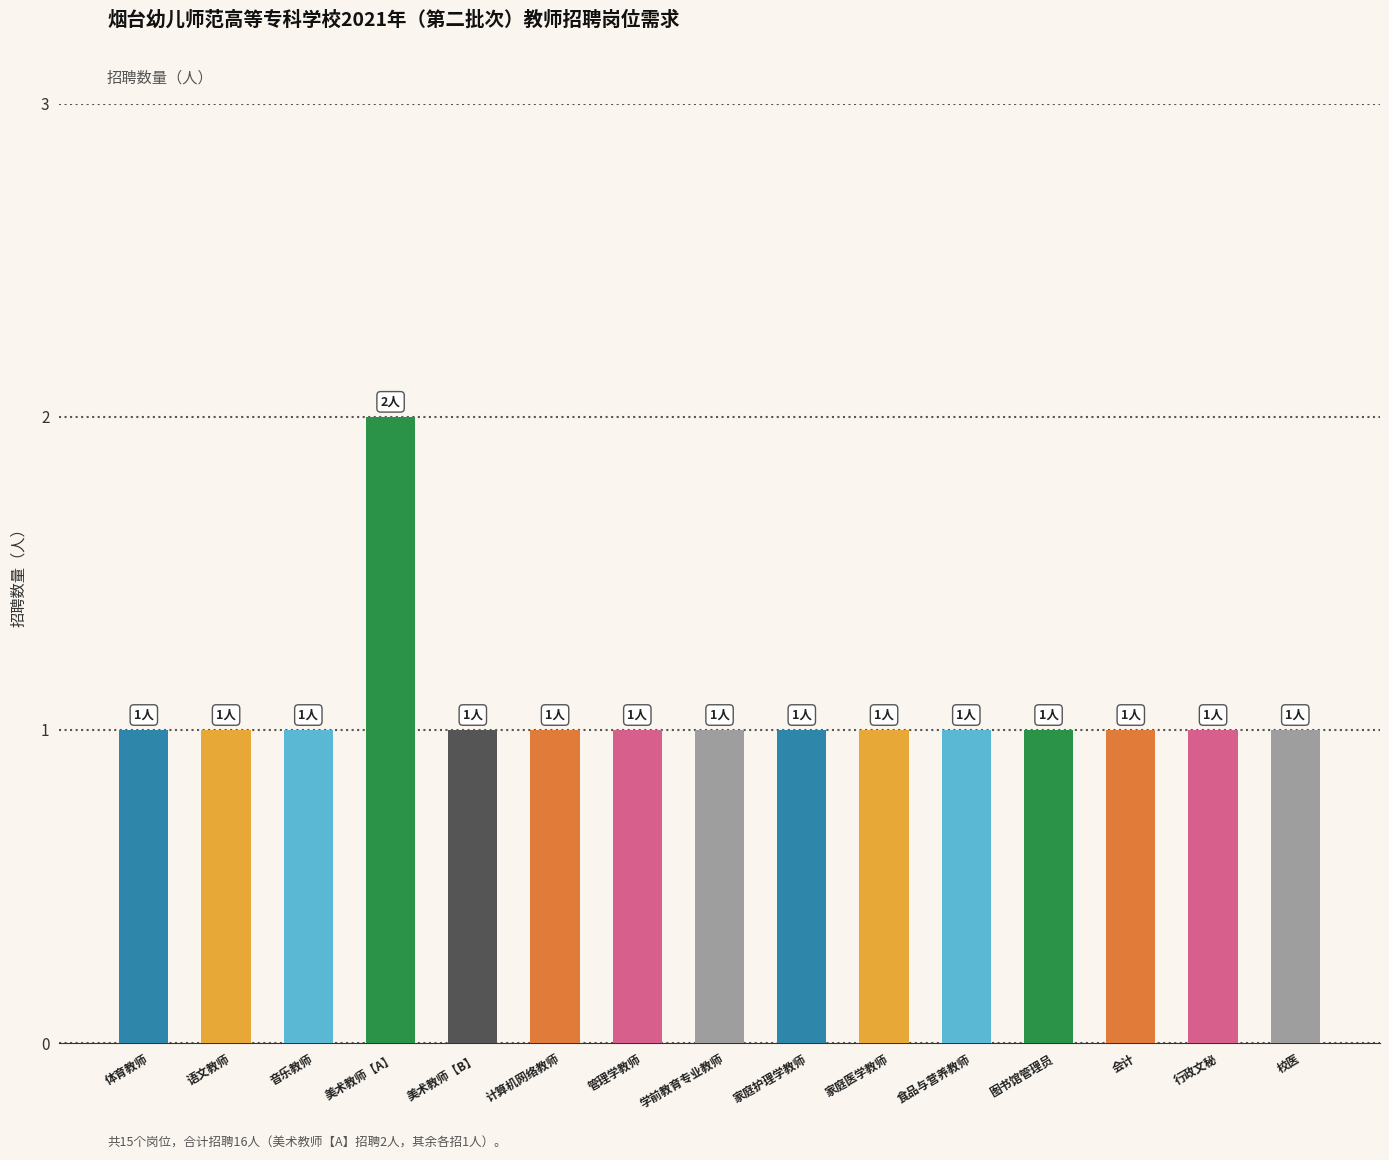

Rank the categories by value from highest to lowest.

美术教师【A】, 体育教师, 语文教师, 音乐教师, 美术教师【B】, 计算机网络教师, 管理学教师, 学前教育专业教师, 家庭护理学教师, 家庭医学教师, 食品与营养教师, 图书馆管理员, 会计, 行政文秘, 校医